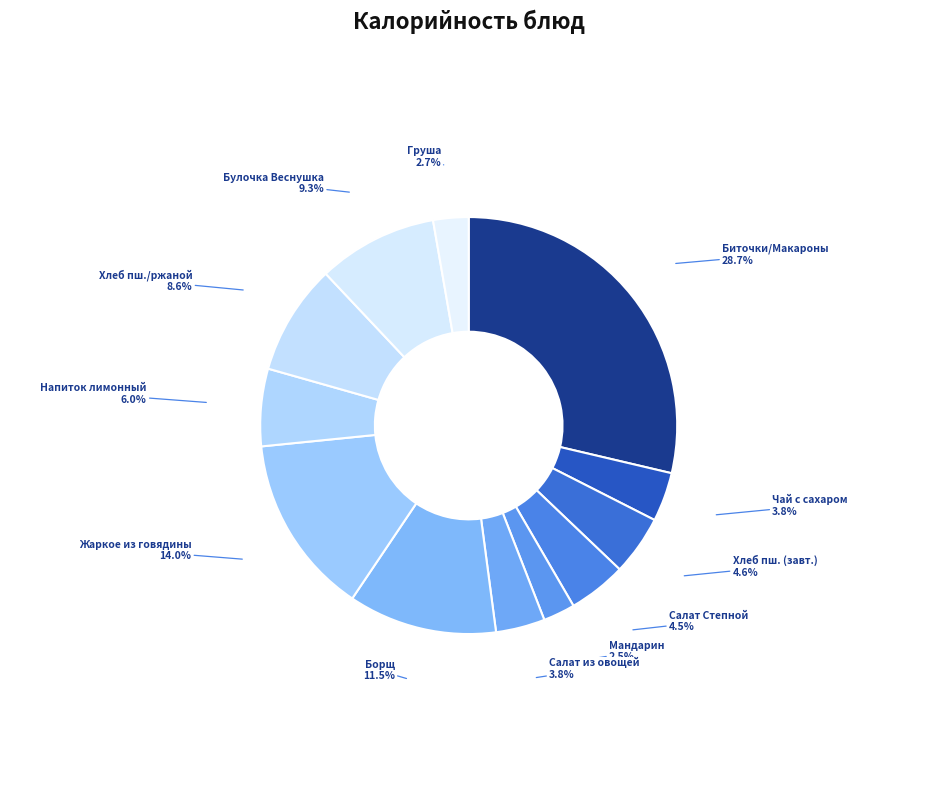

What is the ratio of the value at Напиток лимонный to the value at Груша?

2.2